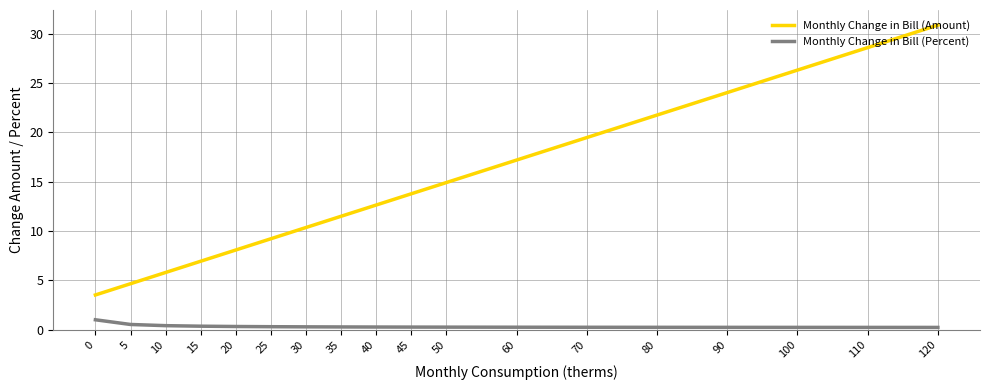

Which series has the largest range (max minus min)?

Monthly Change in Bill (Amount)